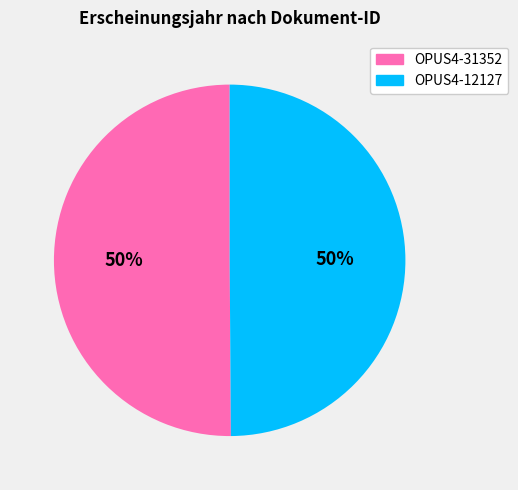

Is it true that OPUS4-31352 is 50% of the pie?

True